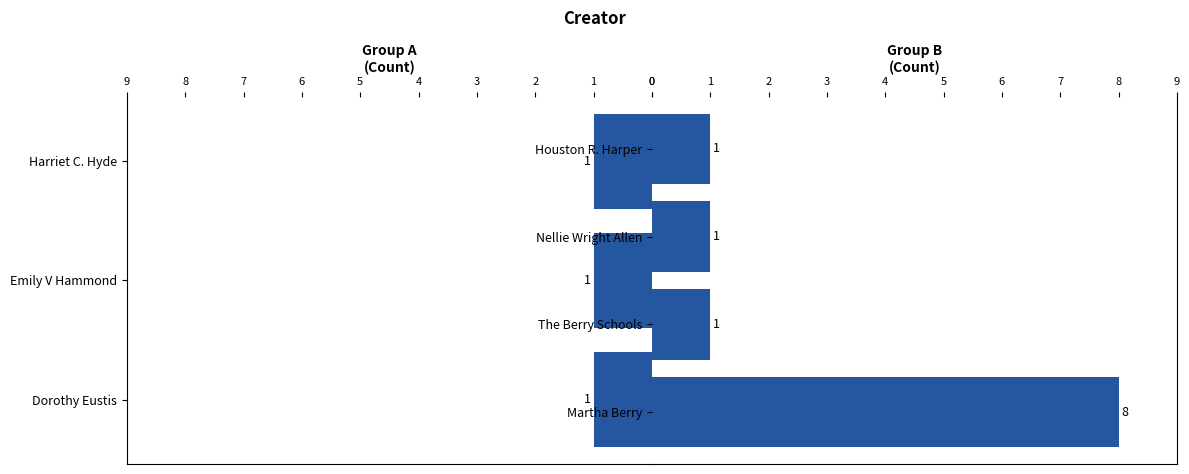

What is the label of the 4th bar from the left?

Martha Berry